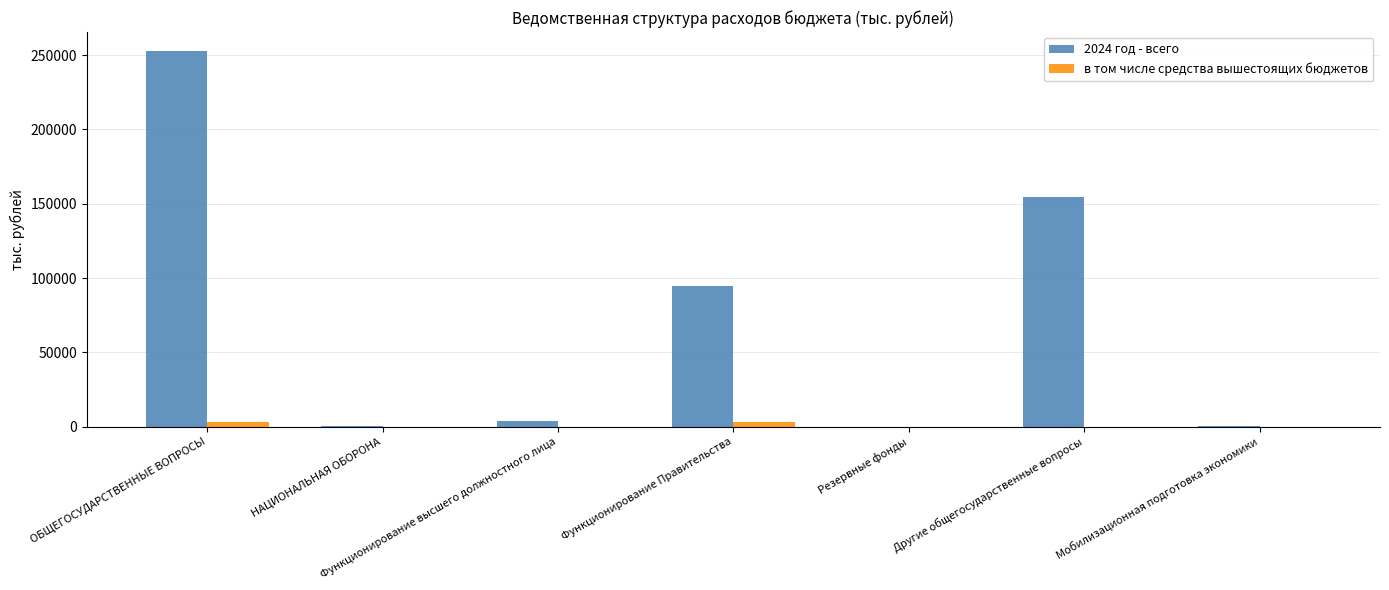

At which category is the sum across all series the highest?

ОБЩЕГОСУДАРСТВЕННЫЕ ВОПРОСЫ